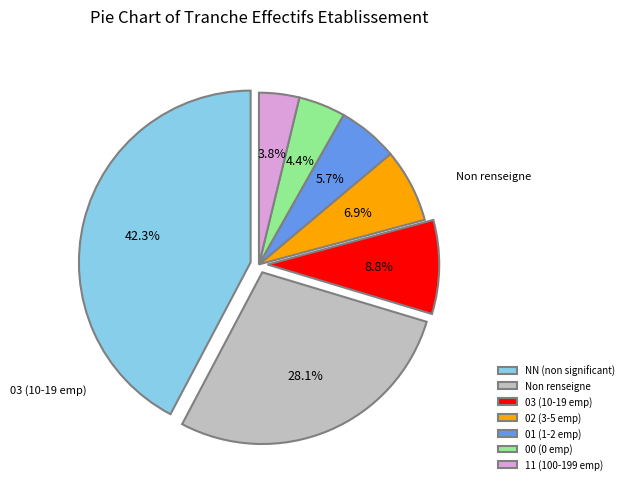

Is there a majority slice in this chart?

No